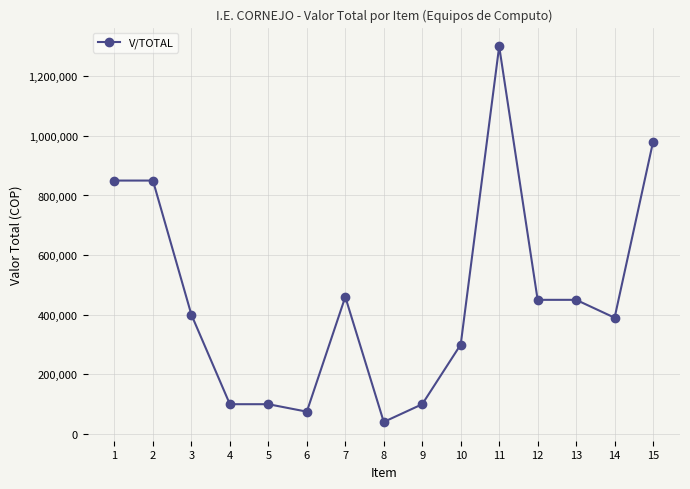

What is the approximate value at 6?

75000